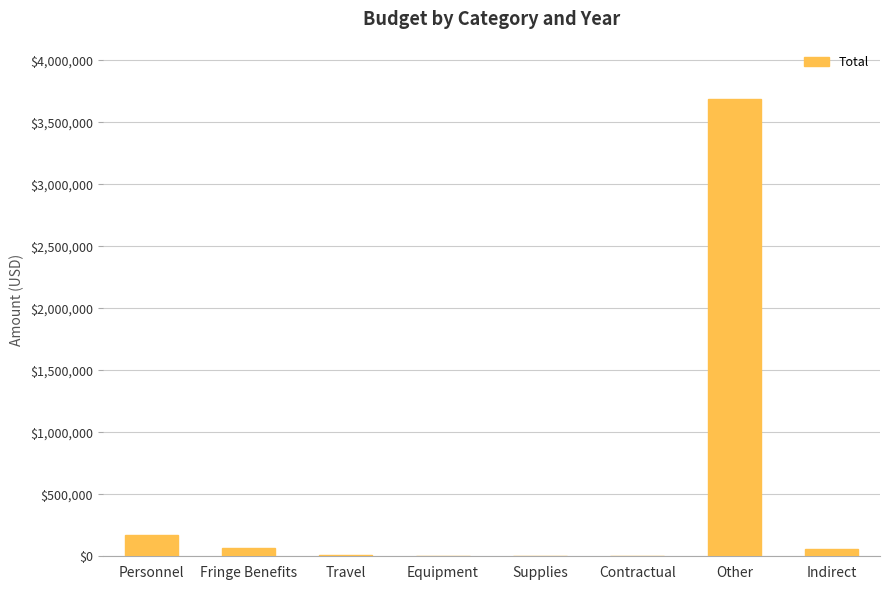

The value at Fringe Benefits is 68000.0. True or false?

True